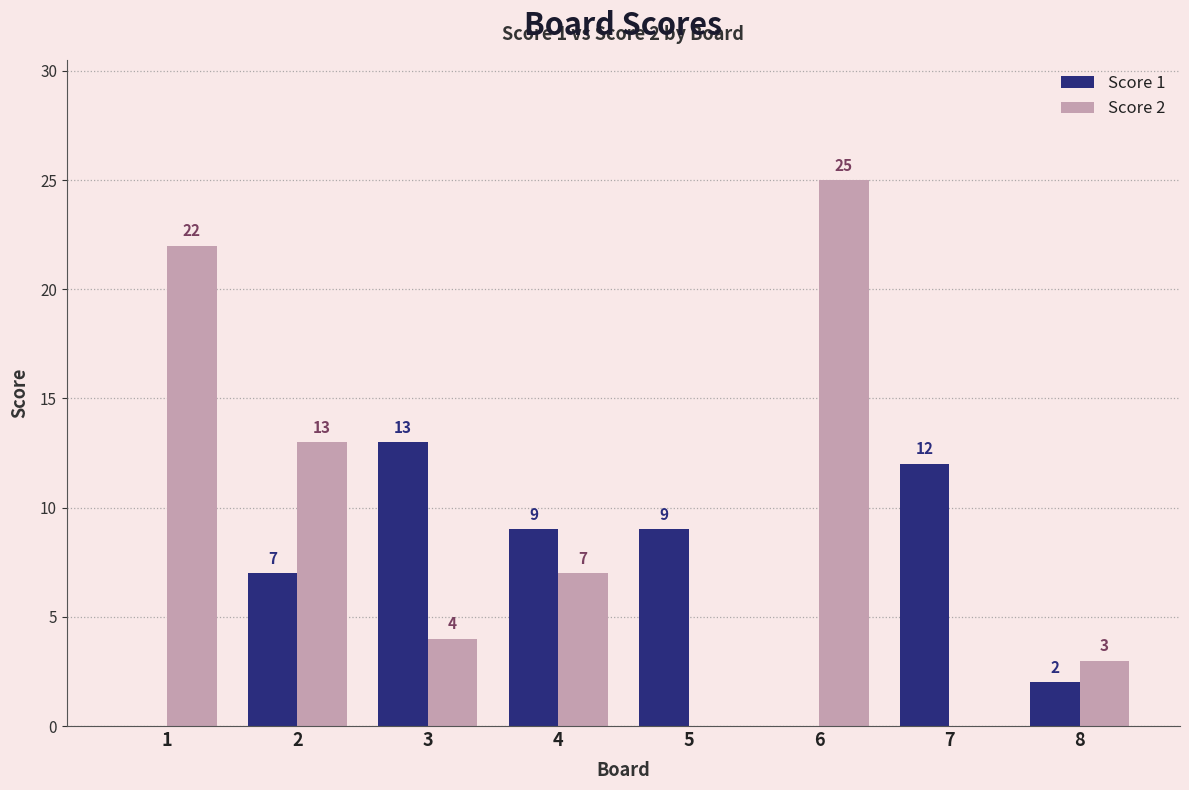

How many groups of bars are there?

8